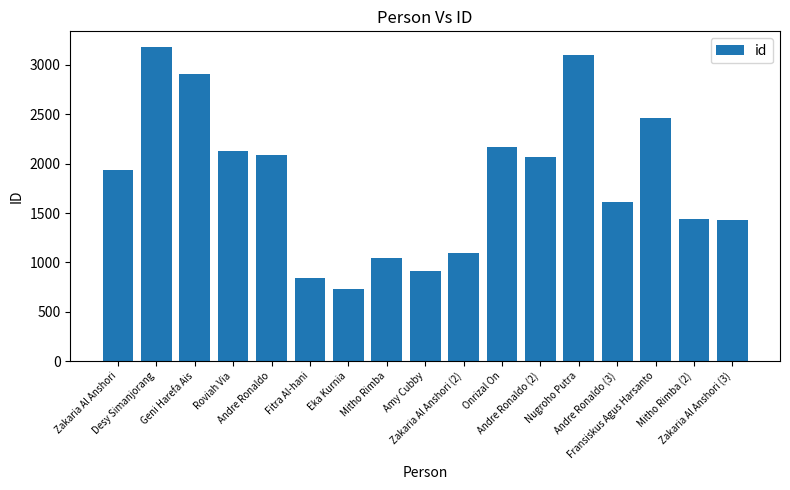

What is the difference between the maximum and minimum values?

2446